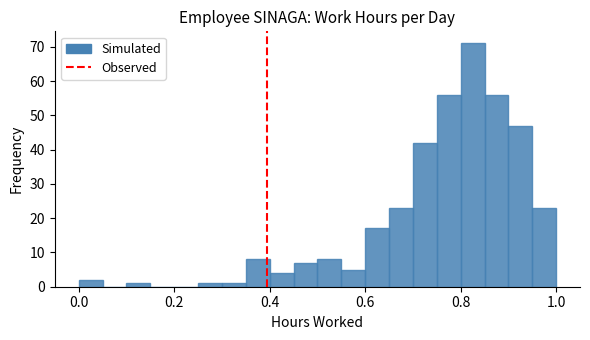

Read against the x-axis, roughly where is the centre of the tallest bar?

0.82